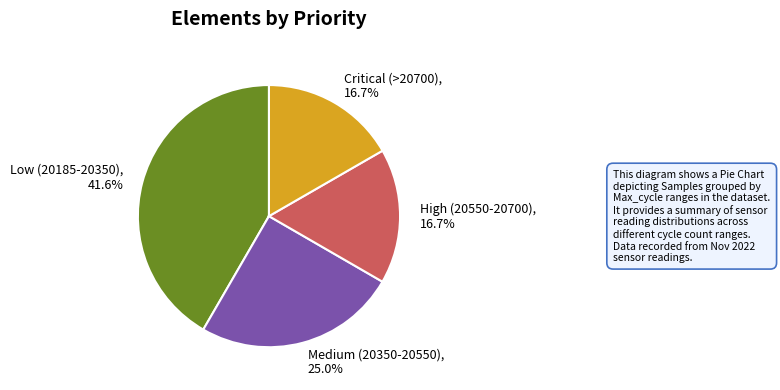

Which category has the biggest portion of the pie?

Low (20185-20350)